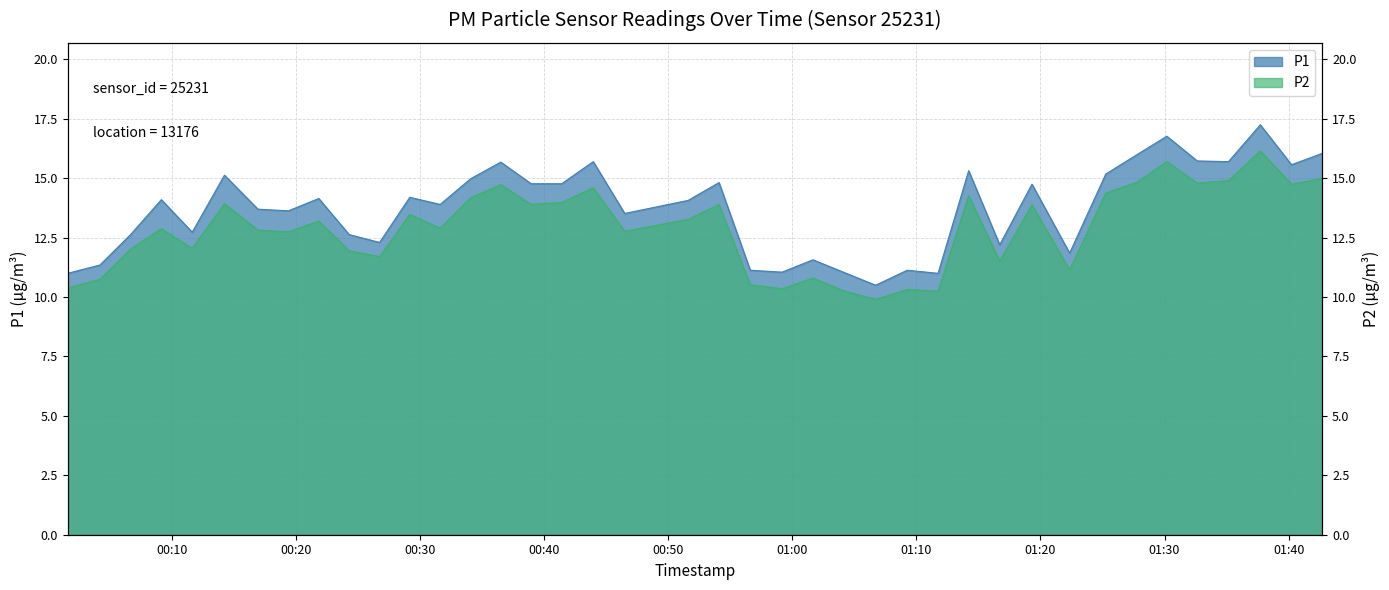

Reading right to left, list all the values displayed in this chart.

P1: 16.1	15.6	17.2	15.7	15.7	16.8	16.0	15.2	11.8	14.8	12.2	15.3	11.0	11.1	10.5	11.1	11.6	11.1	11.1	14.8	14.1	13.5	15.7	14.8	14.8	15.7	15.0	13.9	14.2	12.3	12.6	14.2	13.6	13.7	15.1	12.7	14.1	12.6	11.3	11.0
P2: 15.0	14.8	16.1	14.9	14.8	15.7	14.8	14.4	11.2	13.9	11.5	14.3	10.2	10.3	9.9	10.3	10.8	10.3	10.5	13.9	13.3	12.8	14.6	14.0	13.9	14.7	14.2	12.9	13.5	11.7	11.9	13.2	12.8	12.8	13.9	12.1	12.9	12.0	10.8	10.4